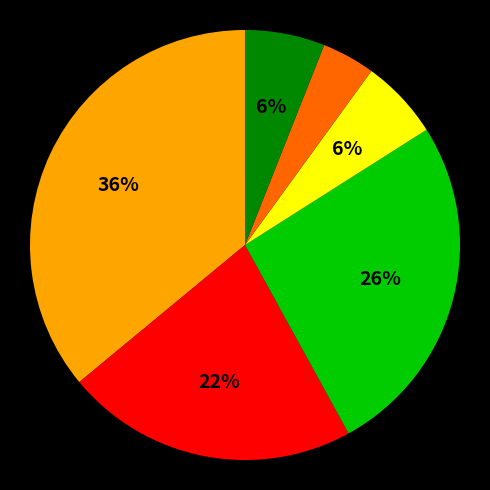

To the nearest percent, what is the difference between the largest and smallest slice percentages?

32%